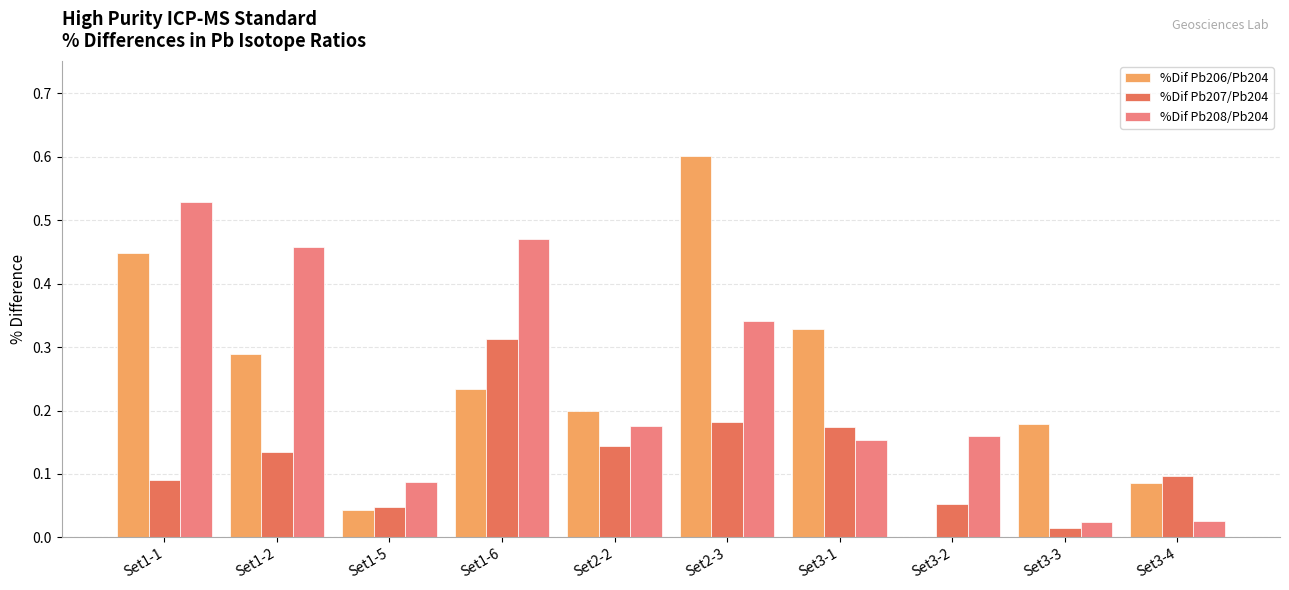

Which category has the highest value in the %Dif Pb206/Pb204 series?

Set2-3